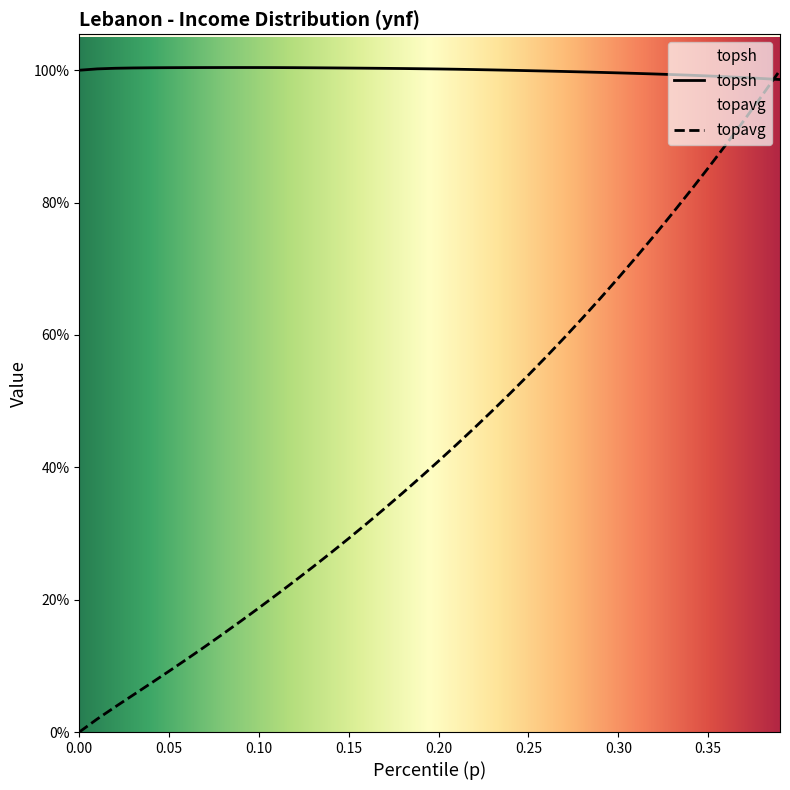

Rank the series at 0.19 from highest to lowest value.

topsh, topavg